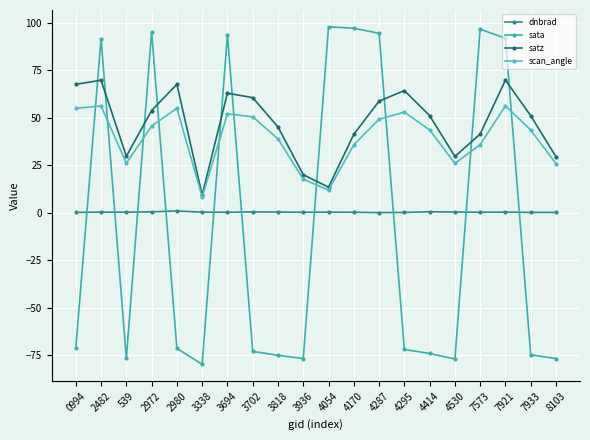

Is the value of sata at 4287 greater than the value of satz at 3818?

Yes